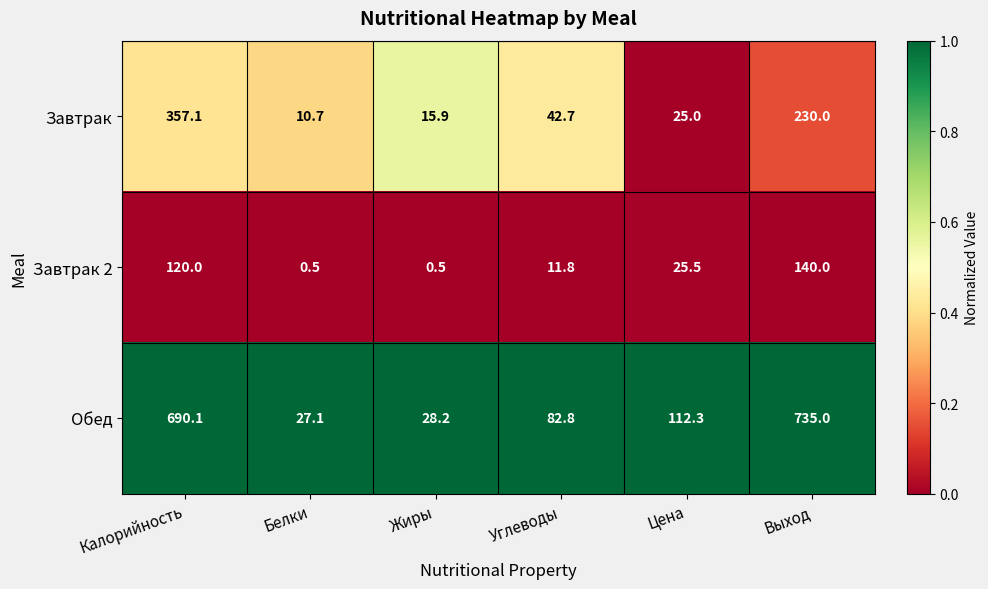

Reading right to left, transcribe all the data shown in this chart.

Завтрак: 230.0	25.0	42.7	15.9	10.7	357.1
Завтрак 2: 140.0	25.5	11.8	0.5	0.5	120.0
Обед: 735.0	112.3	82.8	28.2	27.1	690.1